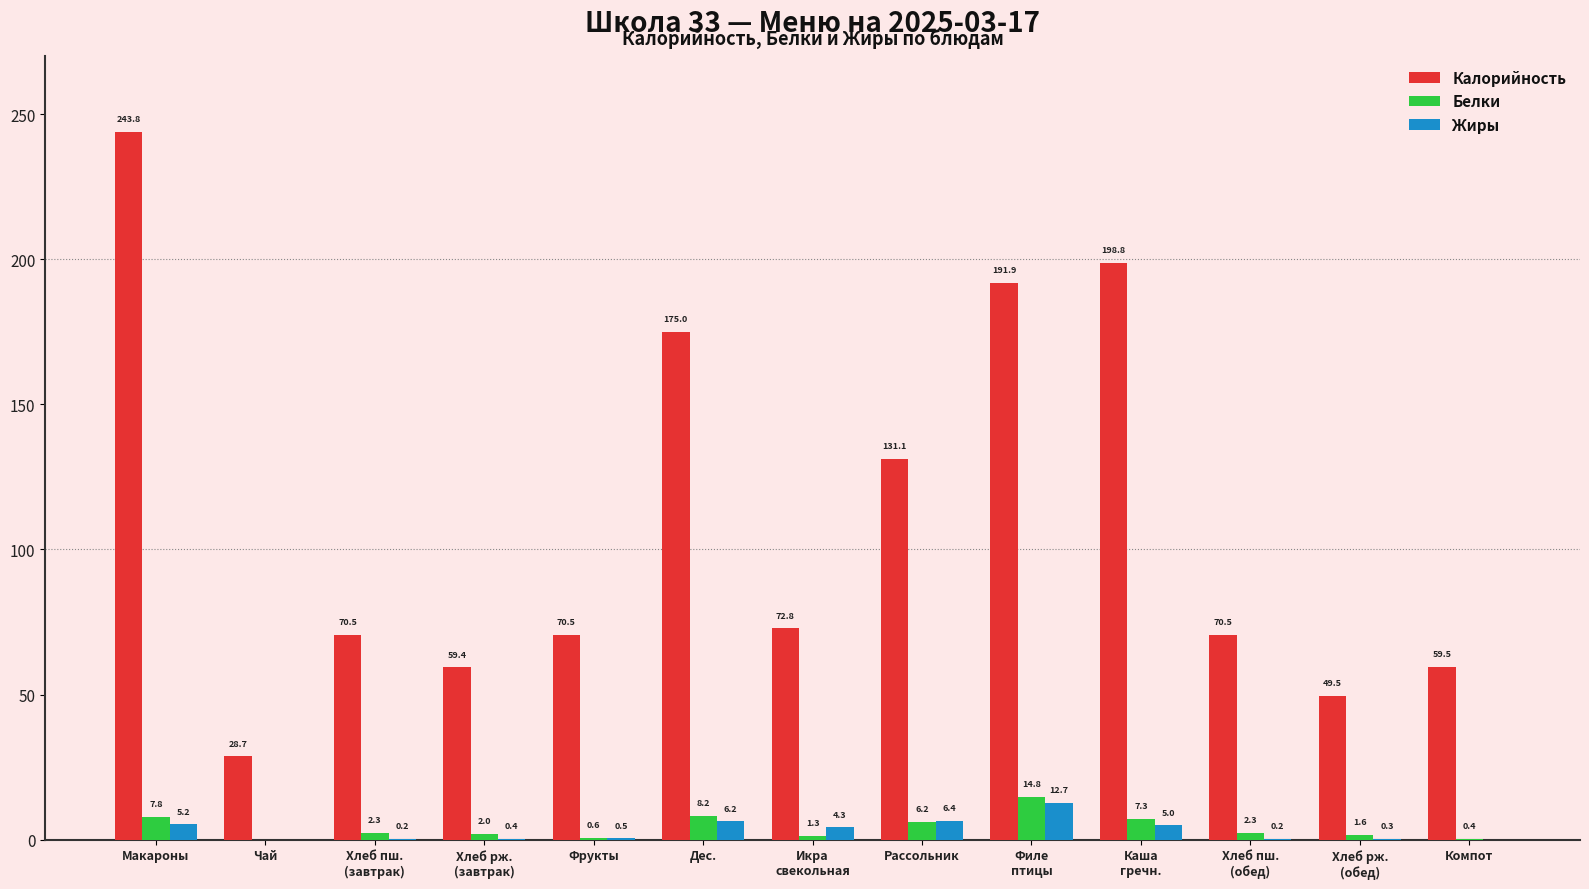

How many values in Жиры are above zero?

11